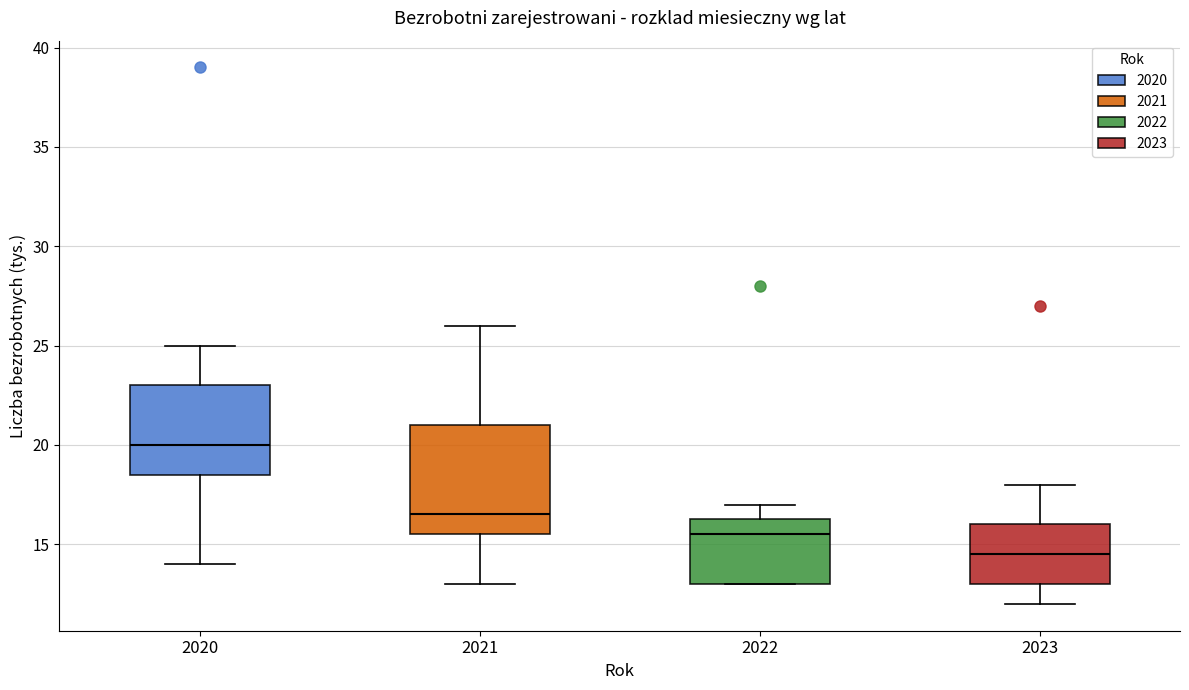

Reading left to right, transcribe this box plot: for each box, give where its median line is, the range the box spans, and where its two whiskers end, as read against the y-axis. The values are not printed on the chart, so give them approximately, as read against the axis.

2020: median 20.0, box 18.5 to 23.0, whiskers 14.0 to 25.0
2021: median 16.5, box 15.5 to 21.0, whiskers 13.0 to 26.0
2022: median 15.5, box 13.0 to 16.5, whiskers 13.0 to 17.0
2023: median 14.5, box 13.0 to 16.0, whiskers 12.0 to 18.0